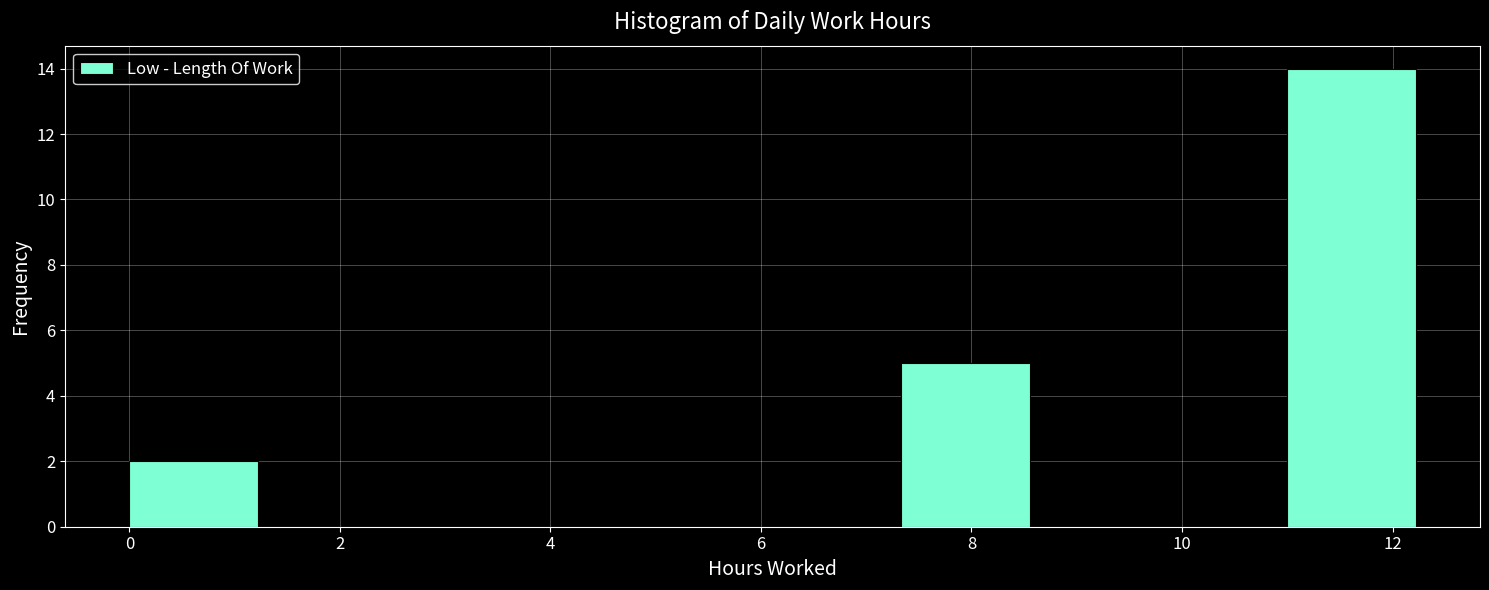

Reading left to right, list every bar in this chart as the range it spans on the x-axis followed by its height. Neither the bar edges nor the heights are printed on the chart, so give them approximately, as read against the axes.

0.0 to 1.2: 2
1.2 to 2.4: 0
2.4 to 3.6: 0
3.6 to 4.8: 0
4.8 to 6.2: 0
6.2 to 7.4: 0
7.4 to 8.6: 5
8.6 to 9.8: 0
9.8 to 11.0: 0
11.0 to 12.2: 14